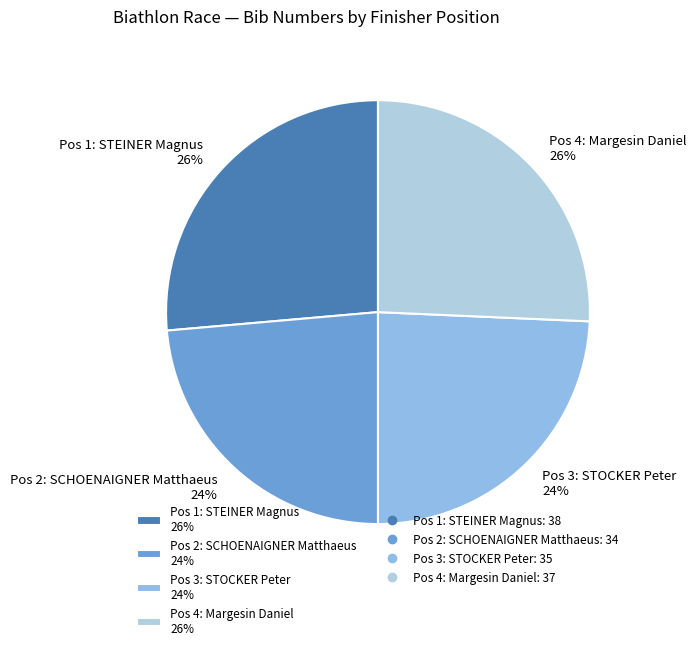

True or false: Pos 4: Margesin Daniel accounts for 18% of the total.

False